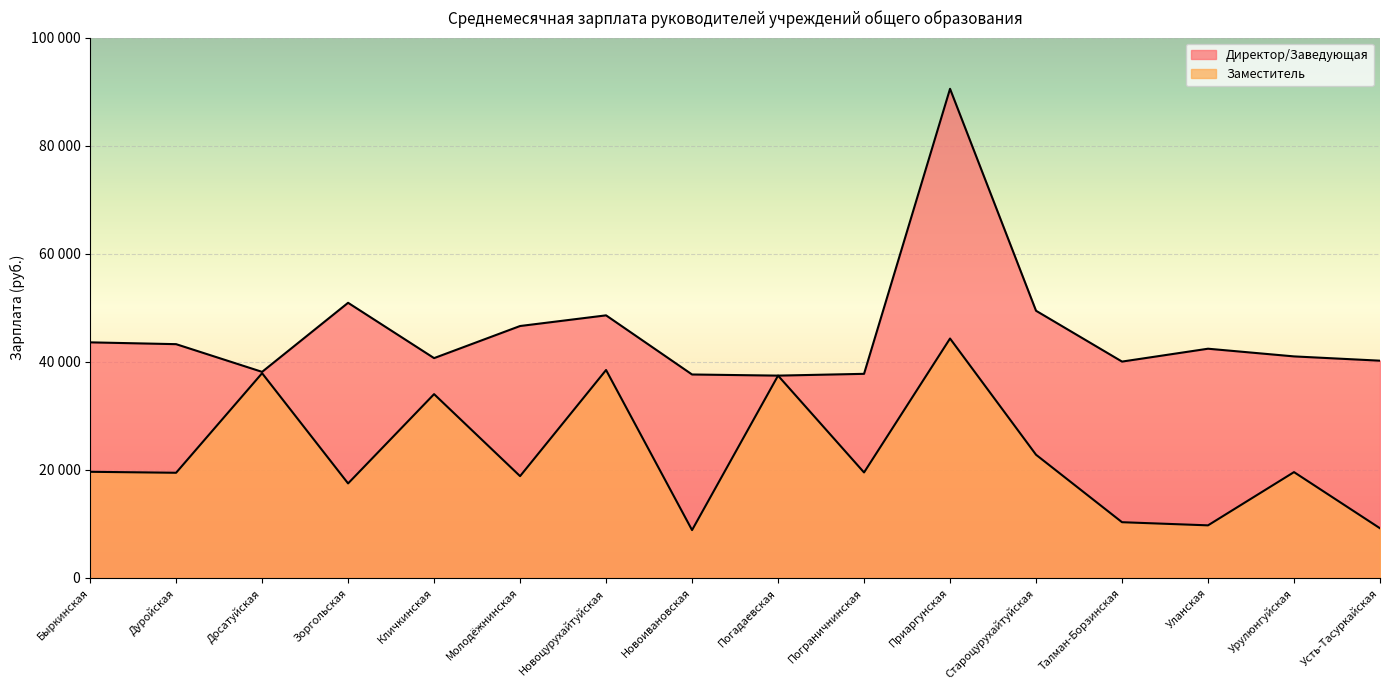

Between Талман-Борзинская and Зоргольская, which is larger?

Зоргольская